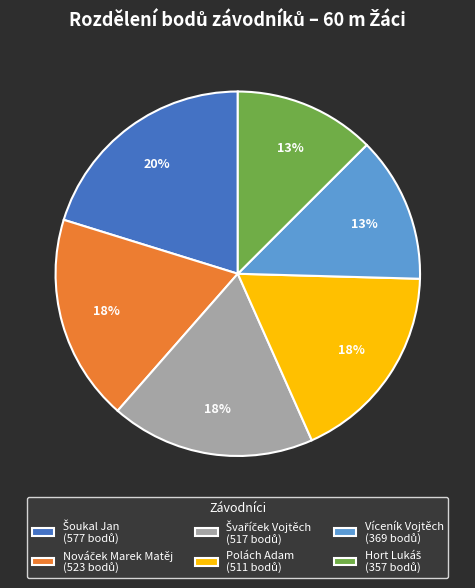

Is there any slice that represents more than half of the pie?

No